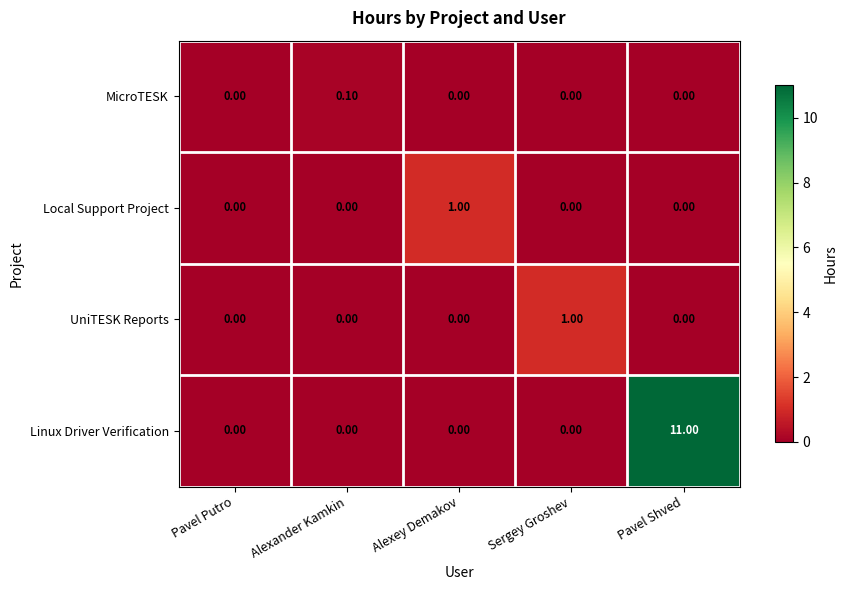

At which category does the chart reach its peak across all series?

Pavel Shved